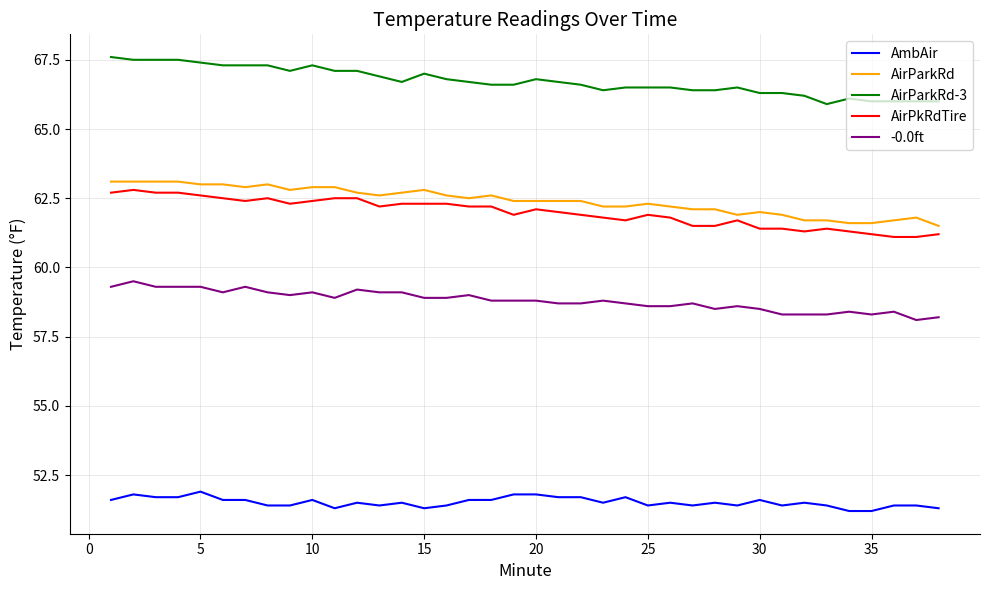

True or false: -0.0ft and AirParkRd-3 intersect in this chart.

False